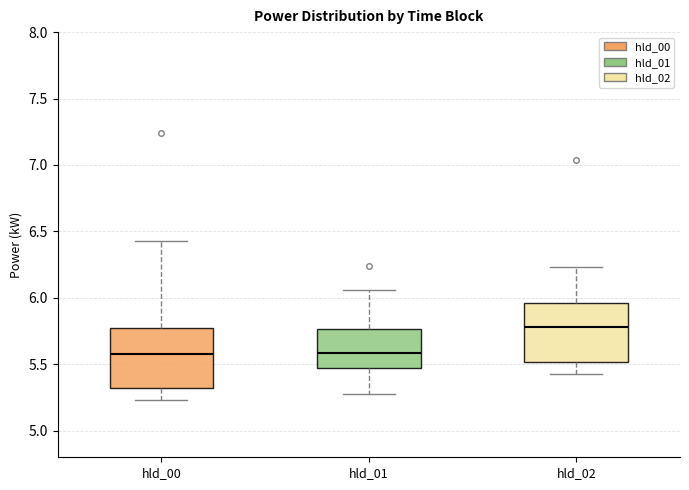

Reading left to right, read every box against the y-axis: the position of its median line, the range the box covers, and the ends of its whiskers. The values are not printed on the chart, so give them approximately, as read against the axis.

hld_00: median 5.60, box 5.30 to 5.75, whiskers 5.25 to 6.45
hld_01: median 5.60, box 5.45 to 5.75, whiskers 5.30 to 6.05
hld_02: median 5.80, box 5.50 to 5.95, whiskers 5.45 to 6.25